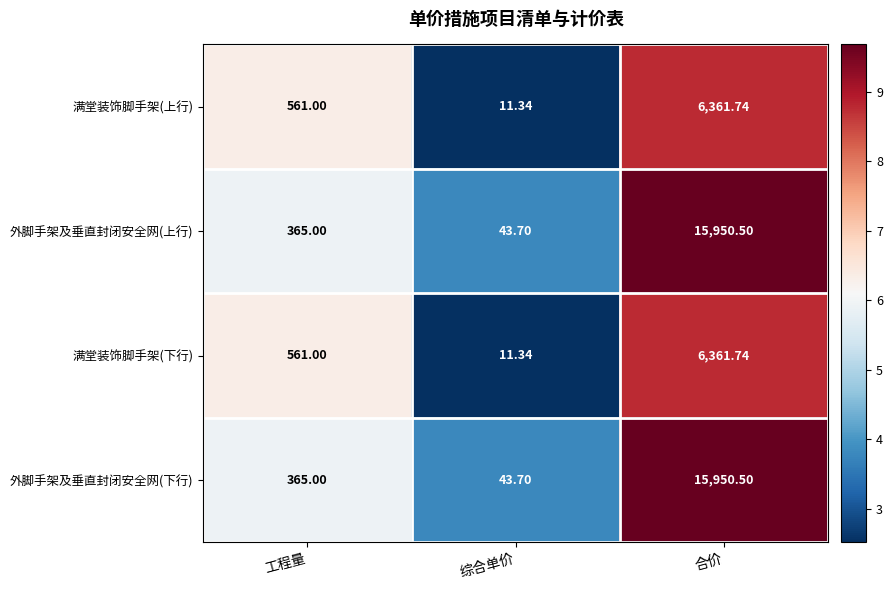

List the labels in order of 满堂装饰脚手架(下行) value, largest first.

合价, 工程量, 综合单价